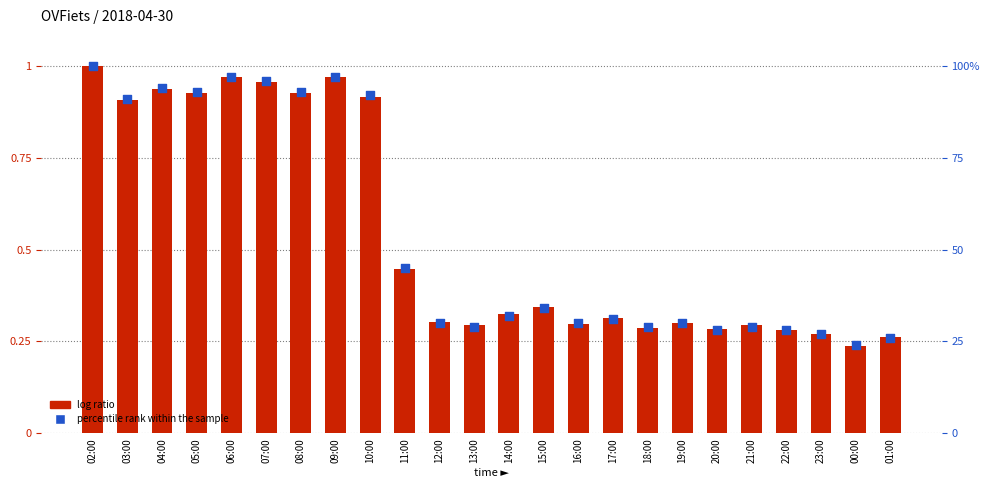

Which series contains the lowest Y value?

normalized count